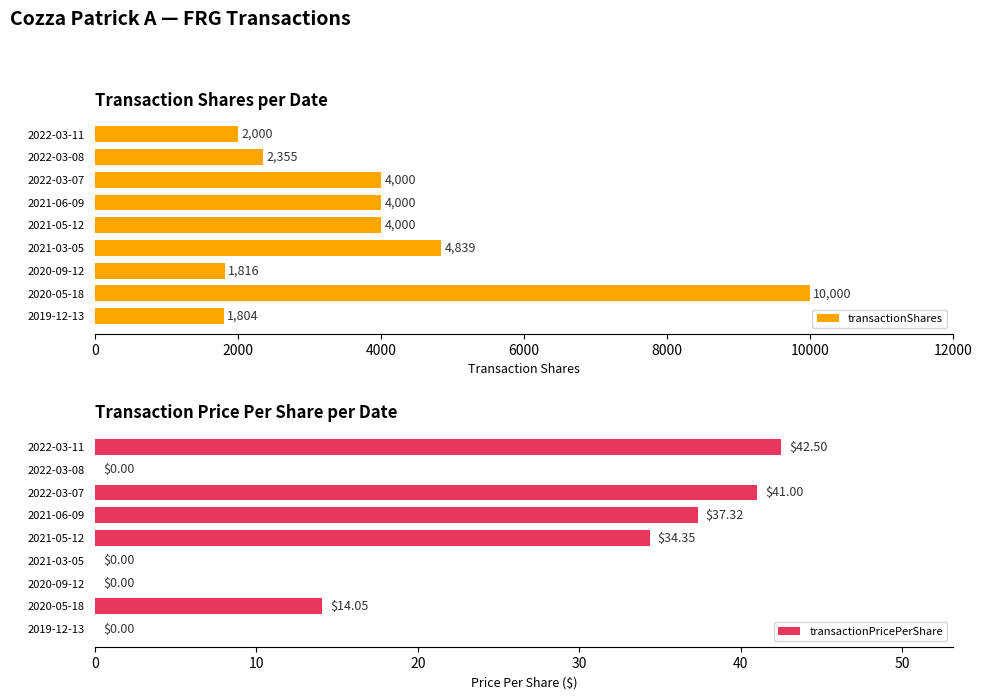

Which series has the widest spread of values?

transactionShares